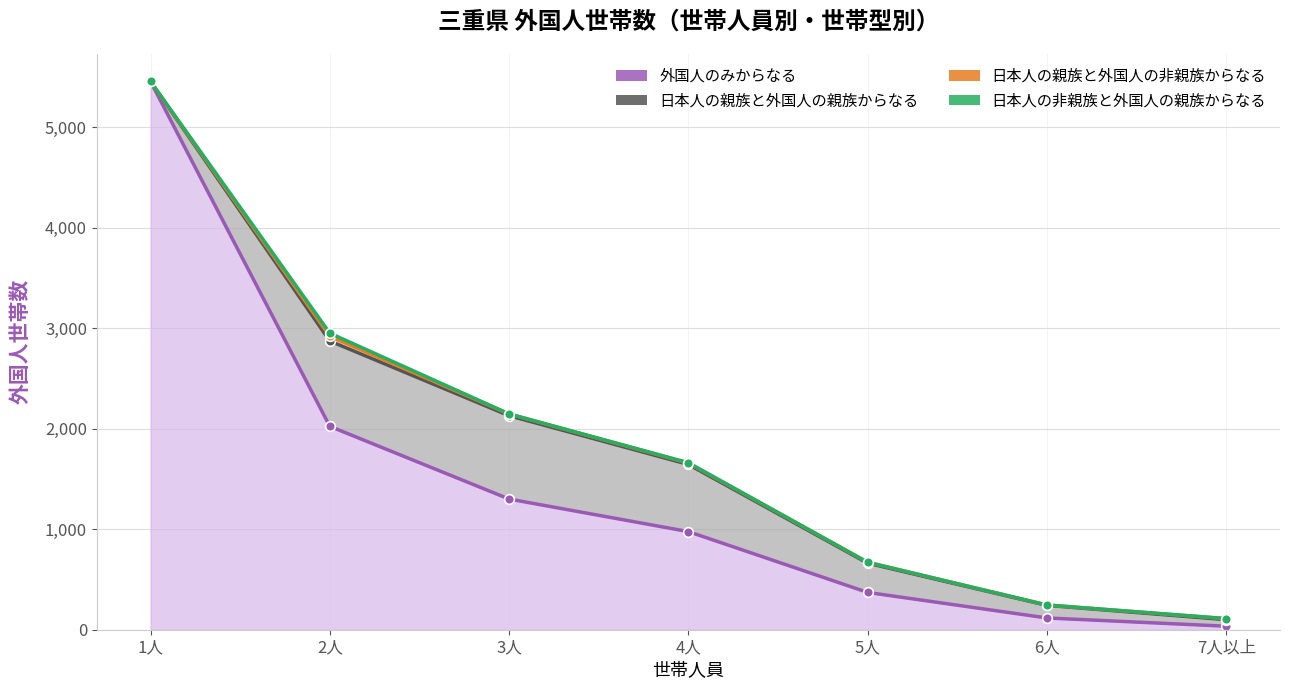

What is the approximate value of 外国人のみからなる at 7人以上, to the nearest 50?

50